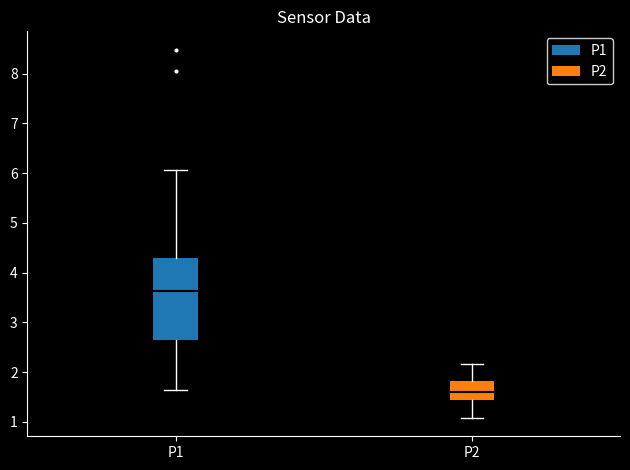

Where is the upper edge of the box for P1 on the y-axis? The values are not printed on the chart, so give them approximately, as read against the axis.

4.3